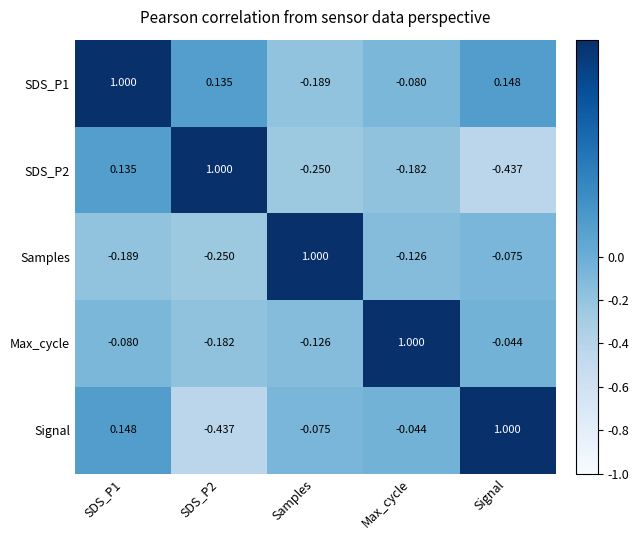

At which category is the sum across all series the highest?

SDS_P1